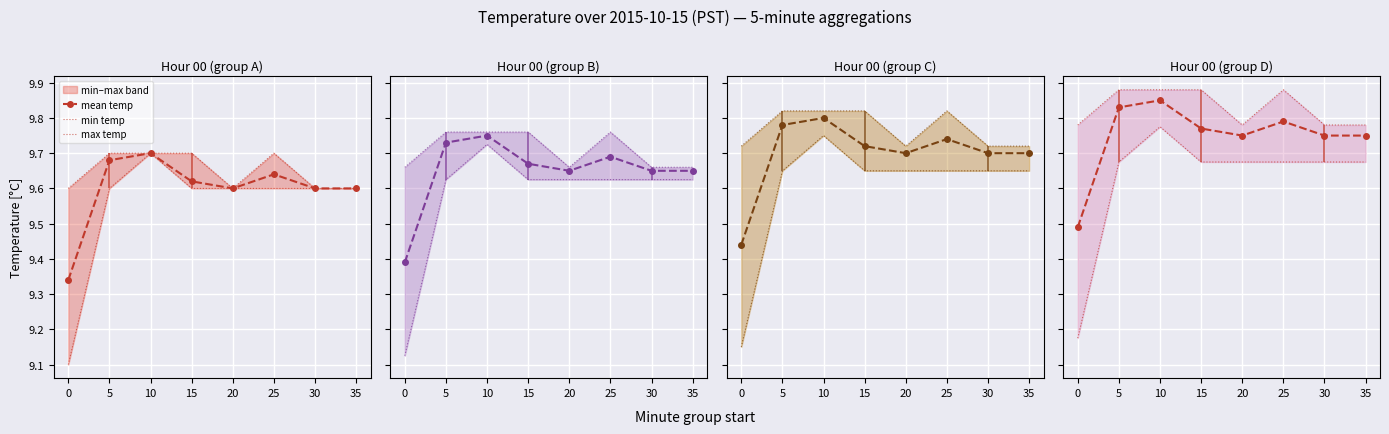

Rank the series by their maximum value, from highest to lowest.

max temp, mean temp, min temp